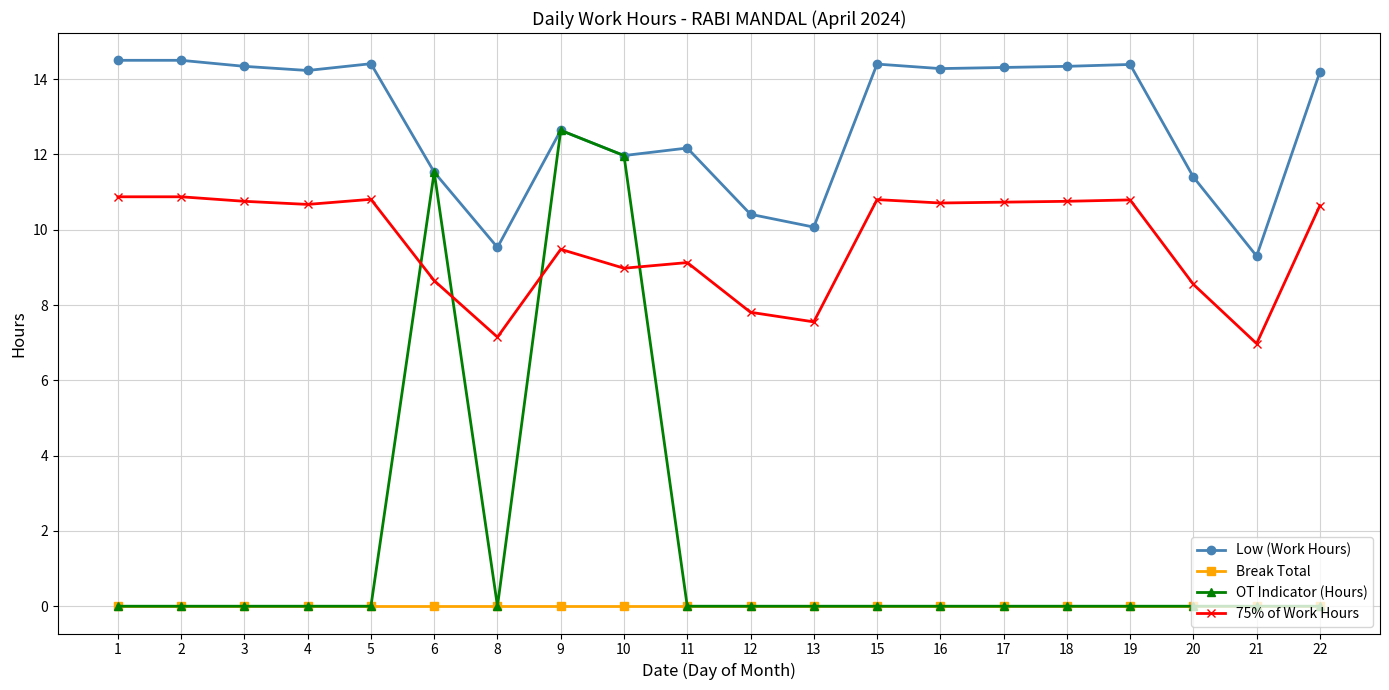

Is the value of OT Indicator (Hours) at 17 greater than the value of Low (Work Hours) at 8?

No